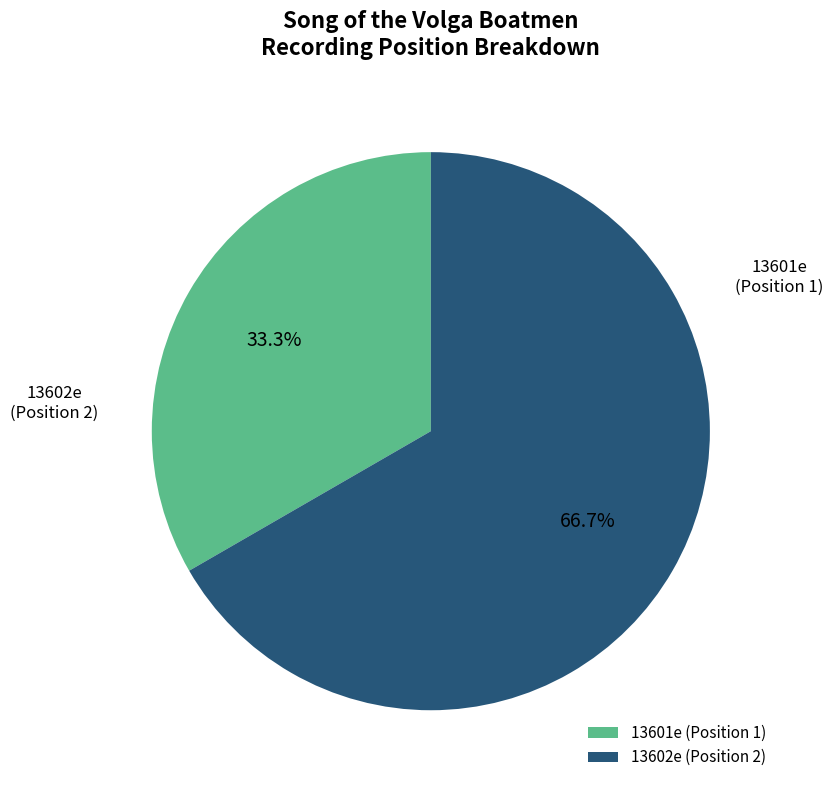

Rank the categories by value from highest to lowest.

13602e, 13601e